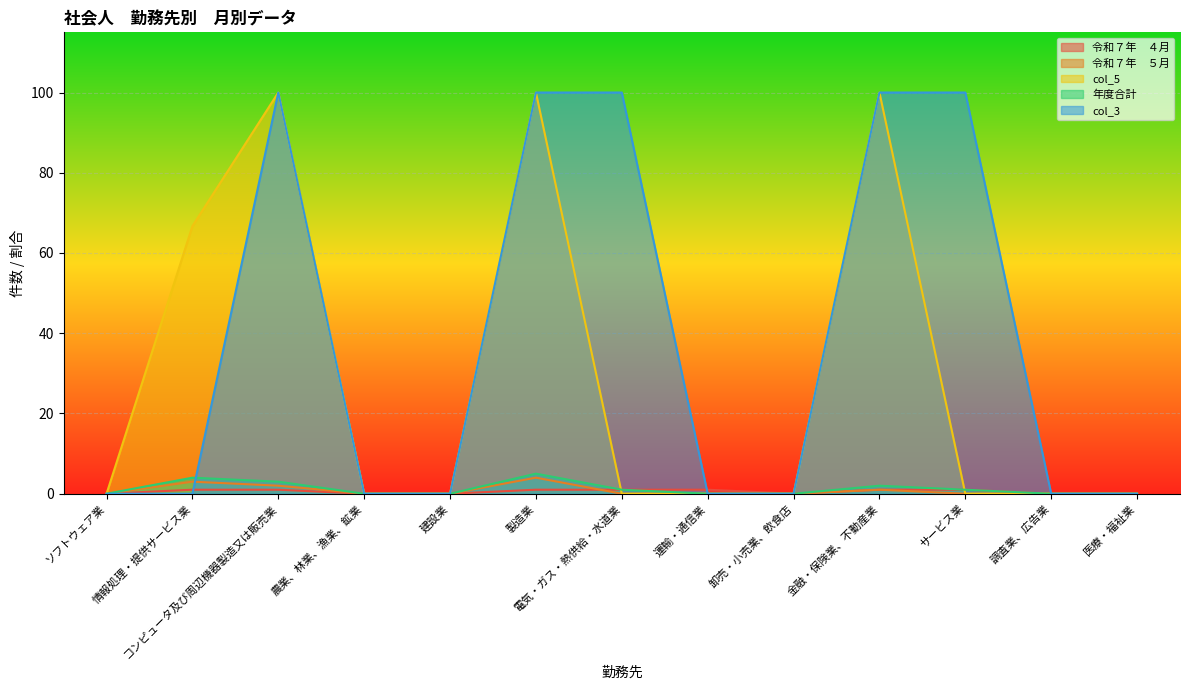

How many lines are shown in the chart?

5